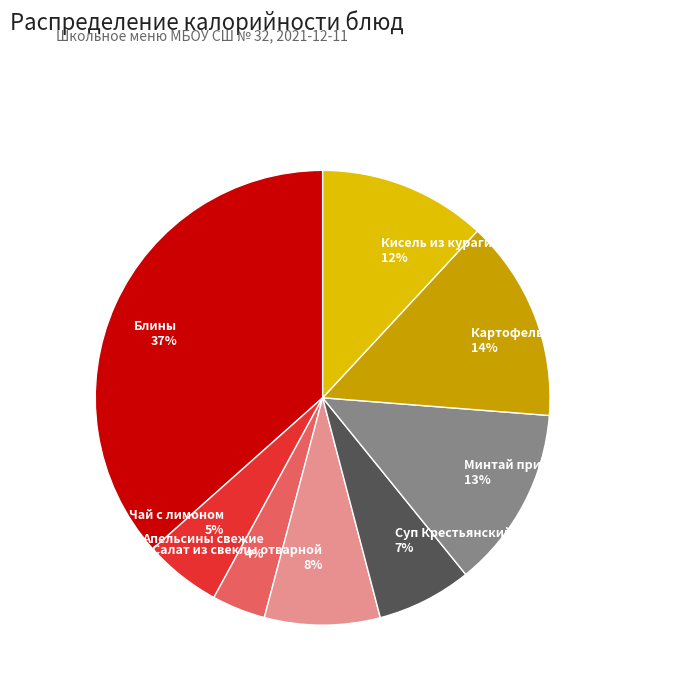

What is the largest slice in the pie chart?

Блины